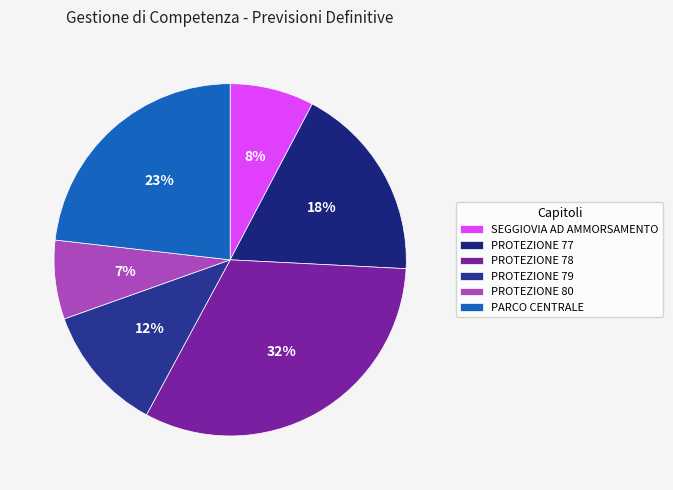

What is the change in value from SEGGIOVIA AD AMMORSAMENTO to PROTEZIONE 78?

+1679860